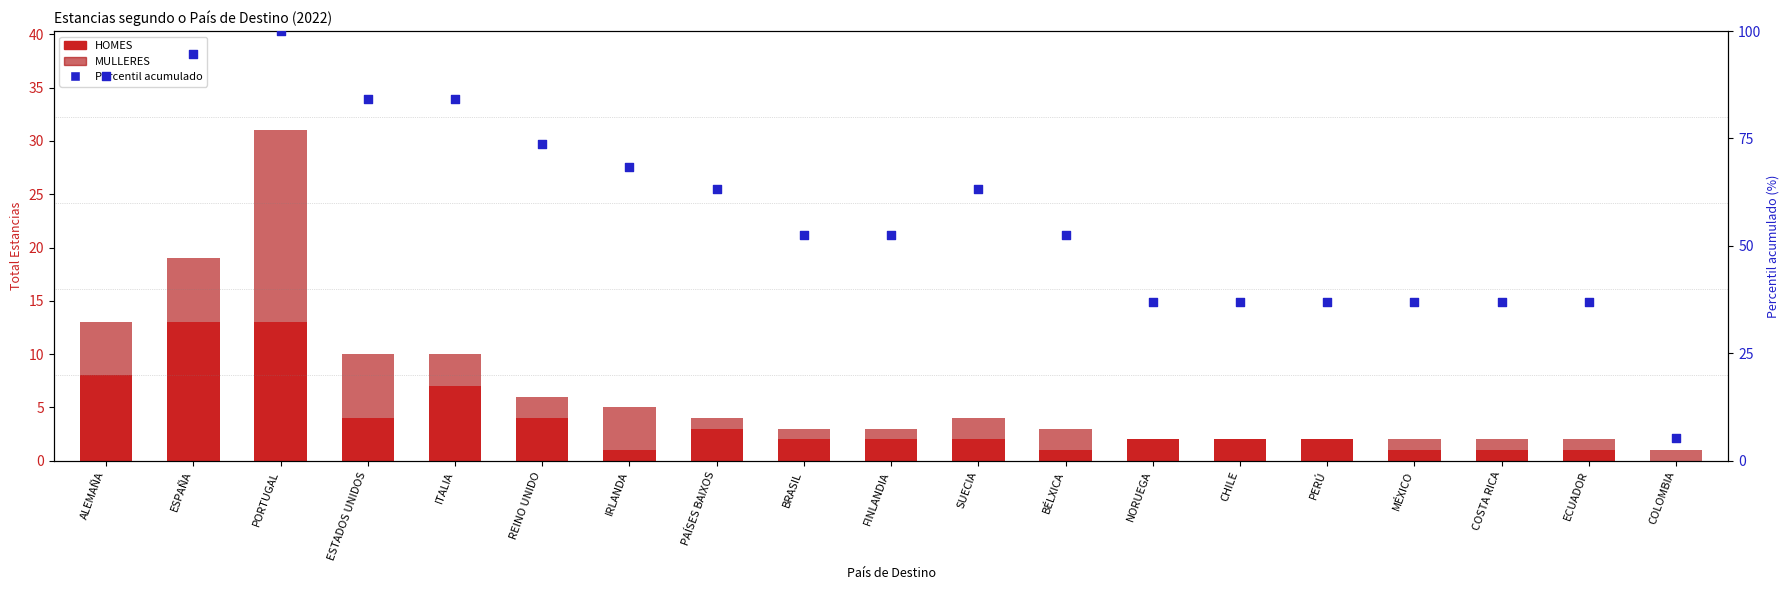

At how many categories does at least one series exceed 96?

1